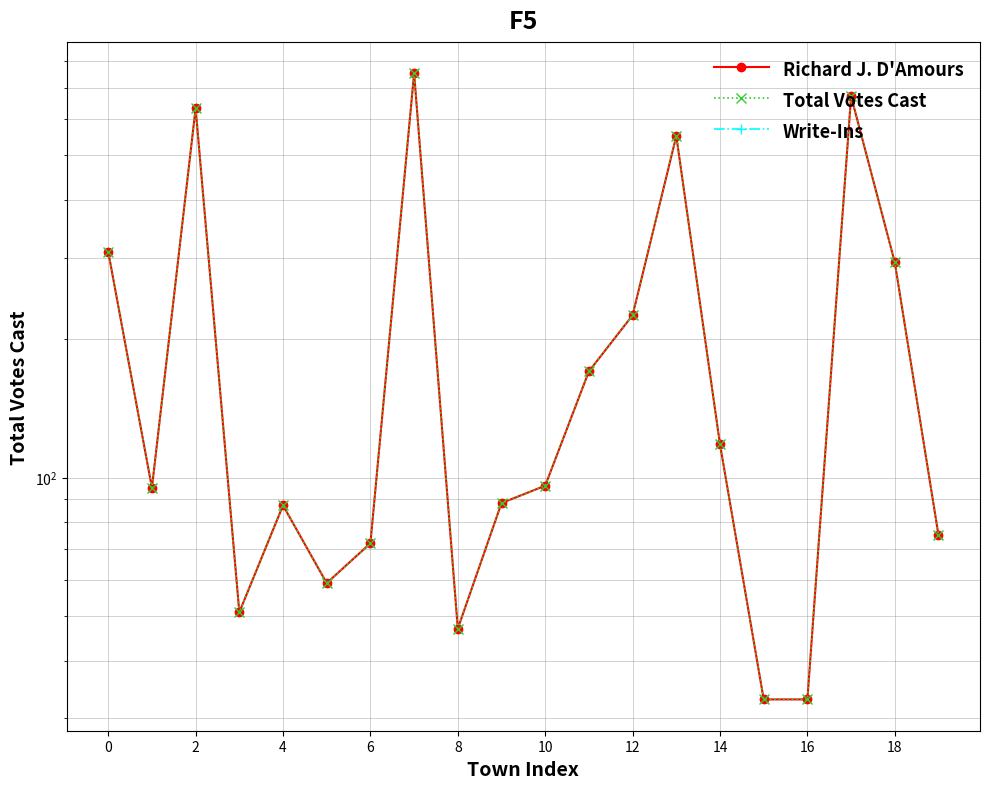

Is the value of Richard J. D'Amours at 14 greater than the value of Total Votes Cast at 8?

Yes